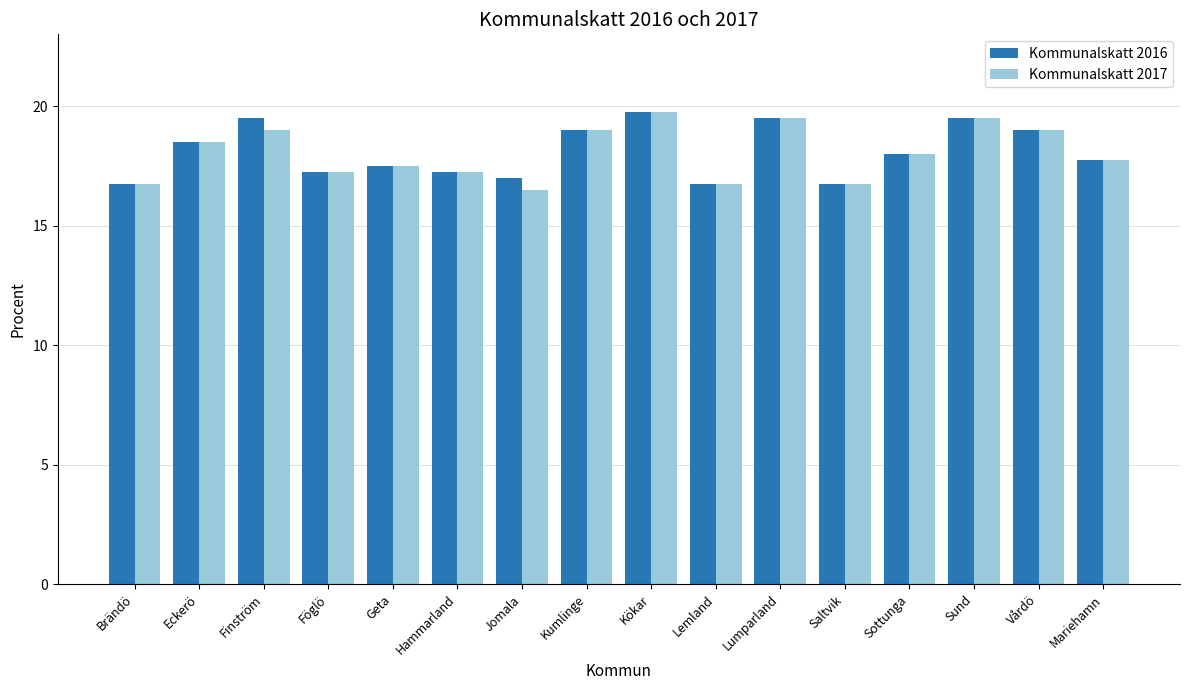

Rank the series at Finström from lowest to highest value.

Kommunalskatt 2017, Kommunalskatt 2016